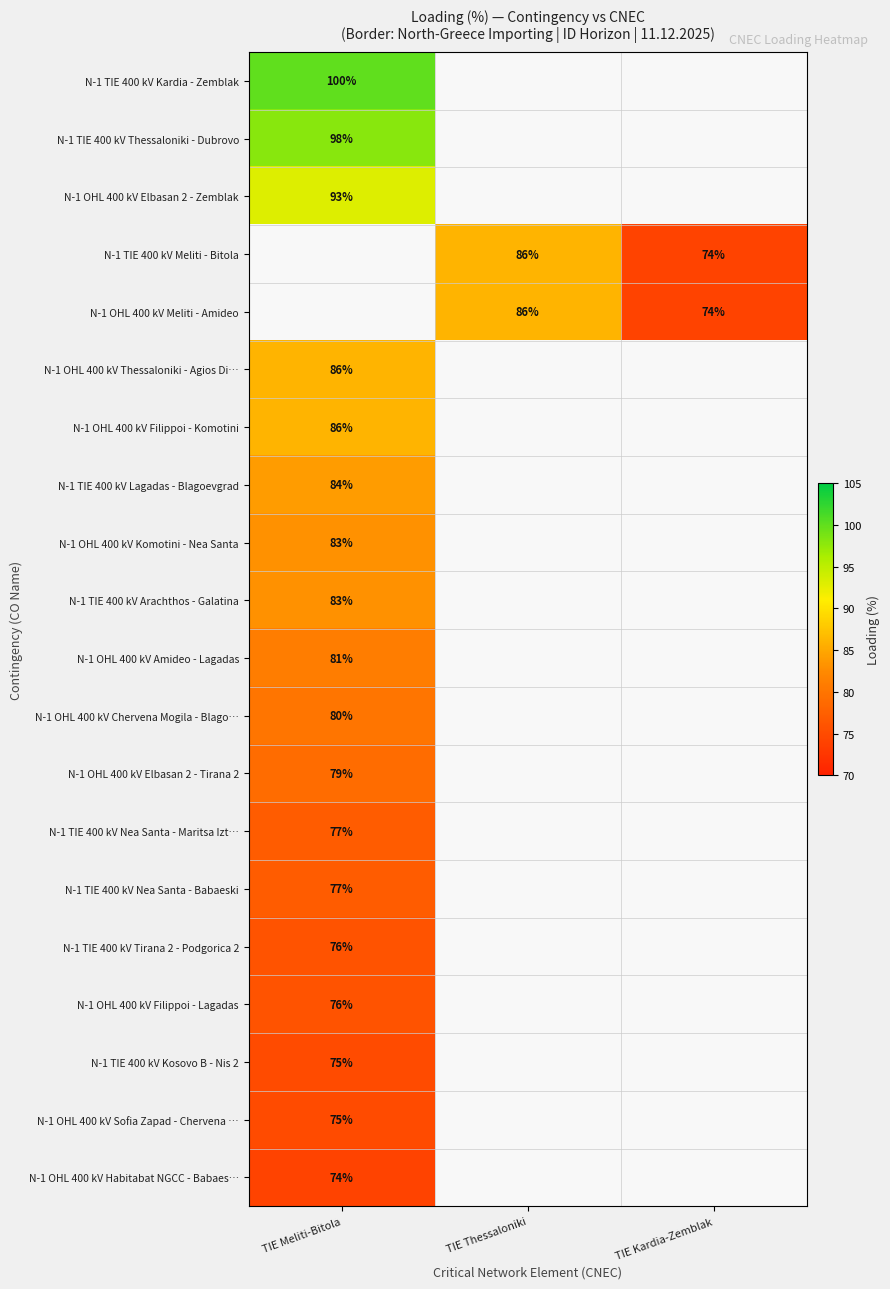

True or false: N-1 TIE 400 kV Nea Santa - Maritsa Izt… has a value of 52 at TIE Meliti-Bitola.

False